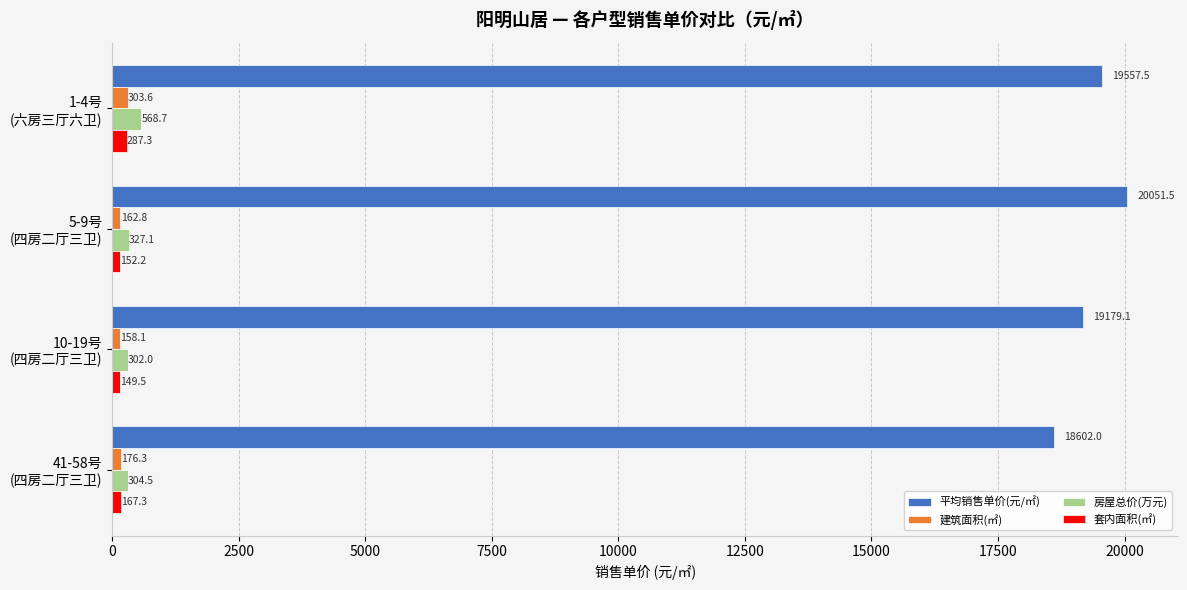

Rank the series by their maximum value, from highest to lowest.

平均销售单价(元/㎡), 房屋总价(万元), 建筑面积(㎡), 套内面积(㎡)